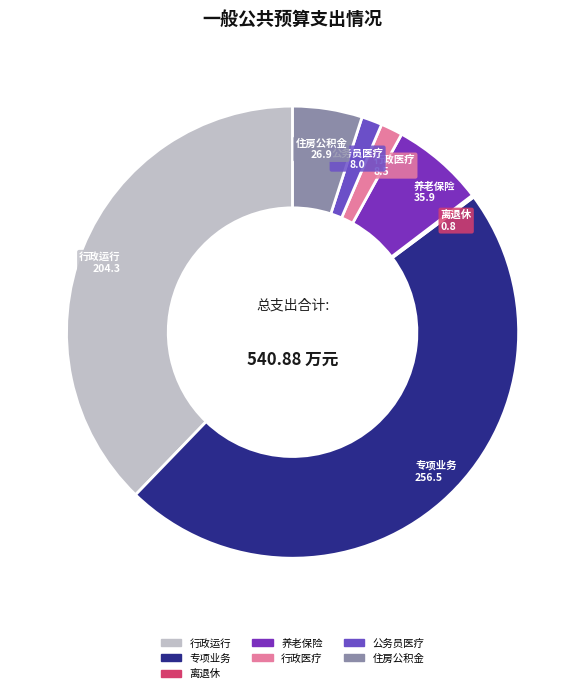

What is the ratio of the value at 行政运行 to the value at 公务员医疗?

25.7